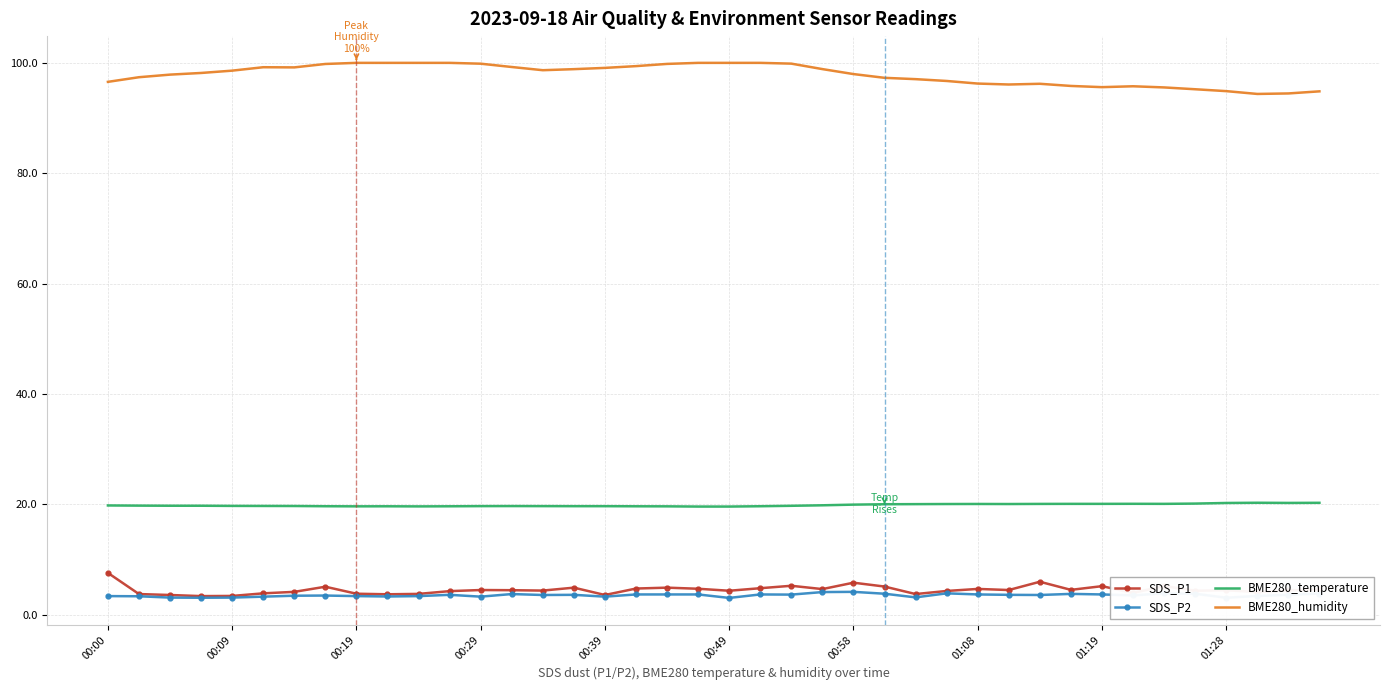

True or false: BME280_humidity and SDS_P1 intersect in this chart.

False